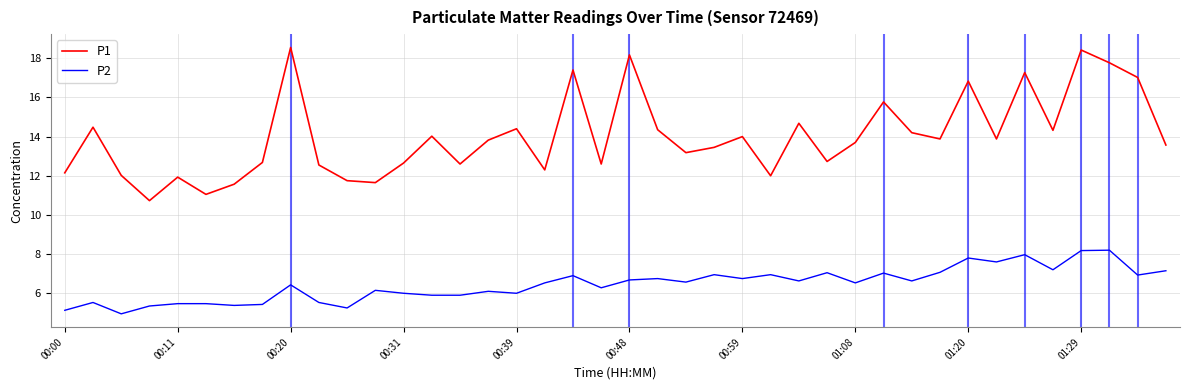

True or false: P2 and P1 intersect in this chart.

False